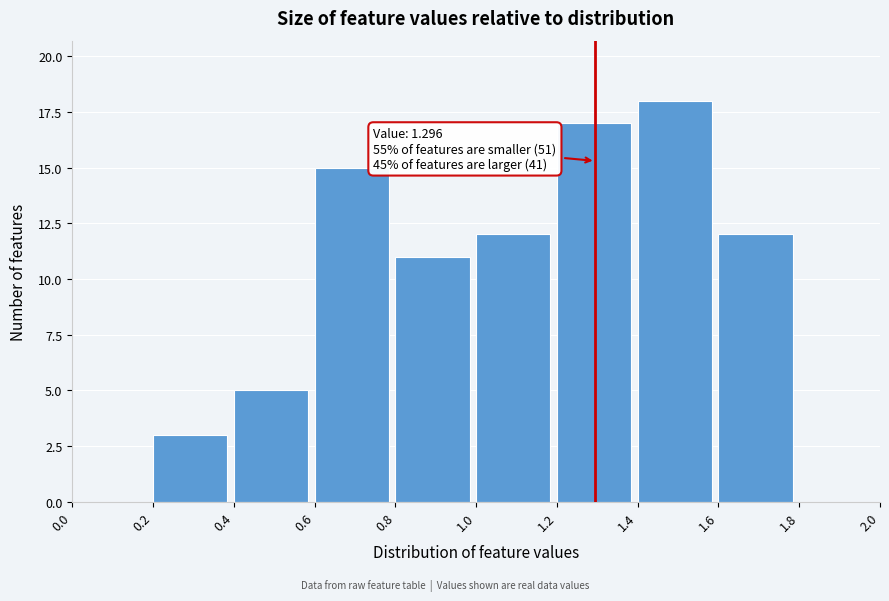

Which range on the x-axis has the tallest bar?

1.4 to 1.6